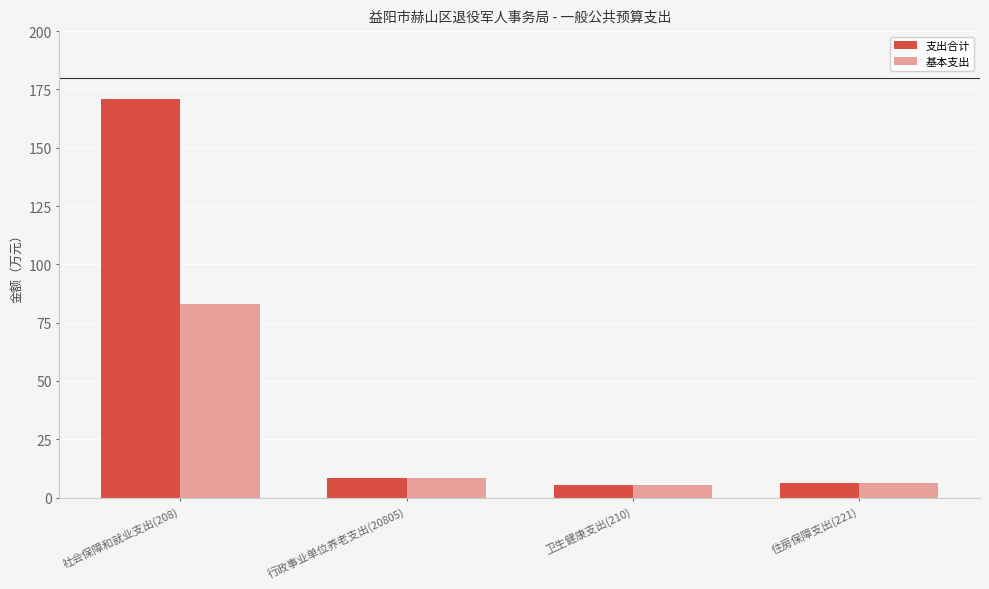

How many data points does each series have?

4